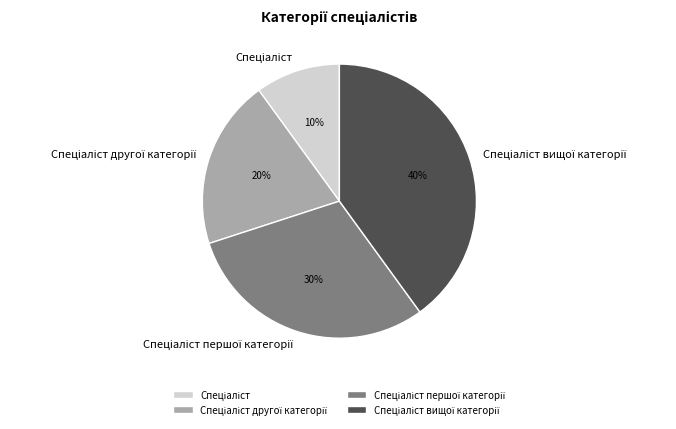

How many segments does this pie chart have?

4